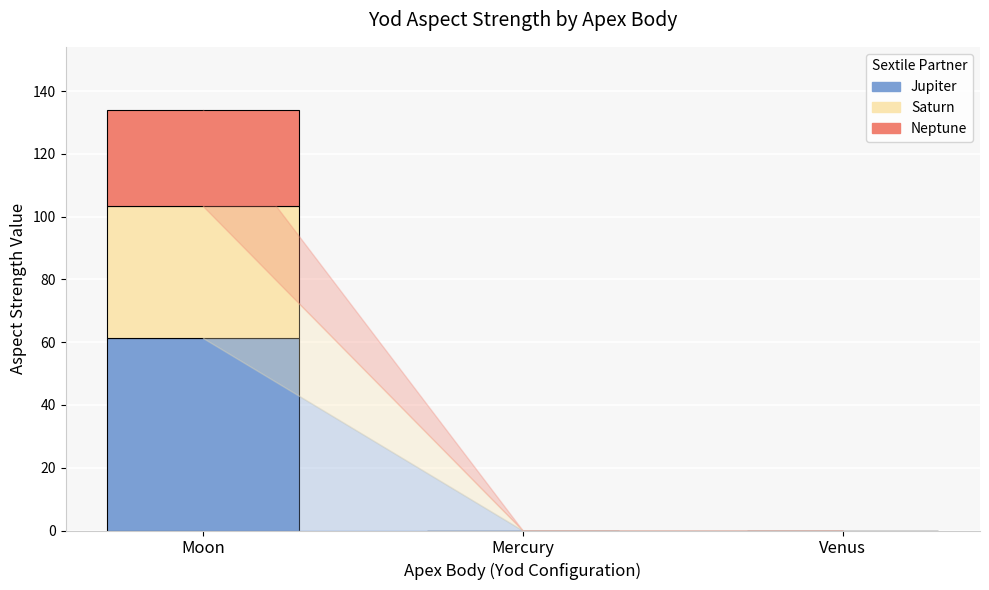

Reading left to right, what are the values for Jupiter?

Moon=61.3	Mercury=0.0	Venus=0.0